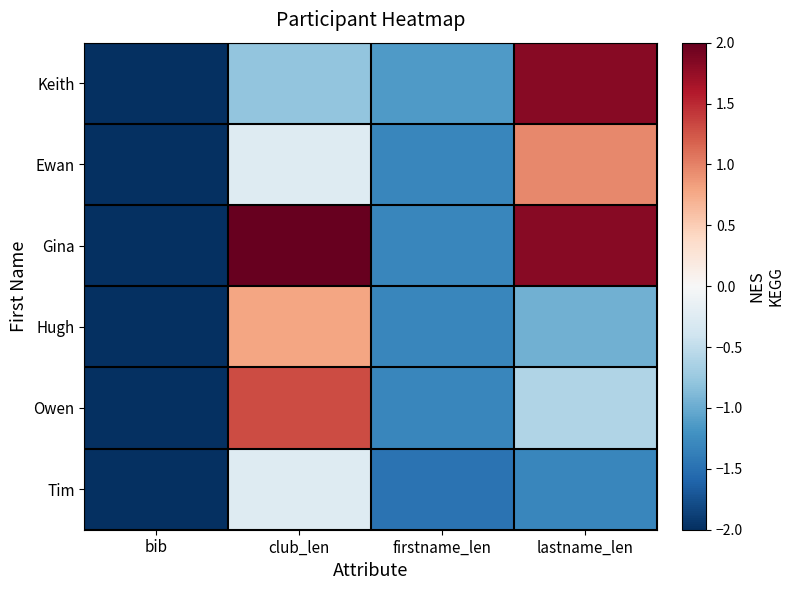

At which category is the sum across all series the highest?

club_len